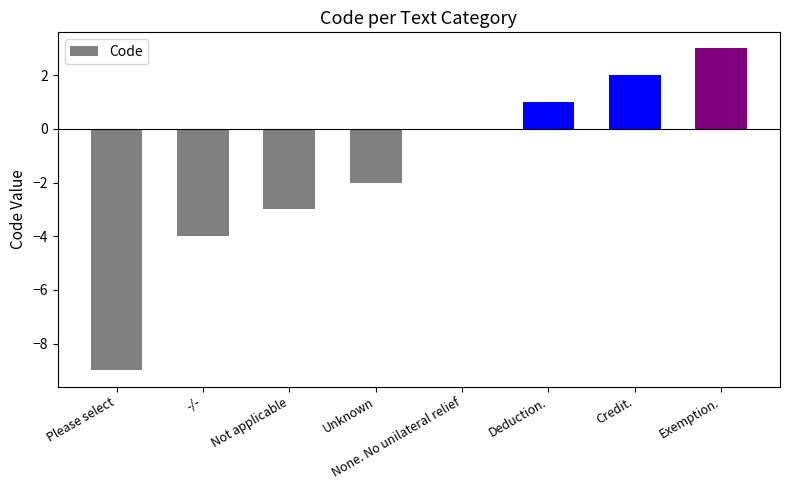

What is the greatest value displayed?

3